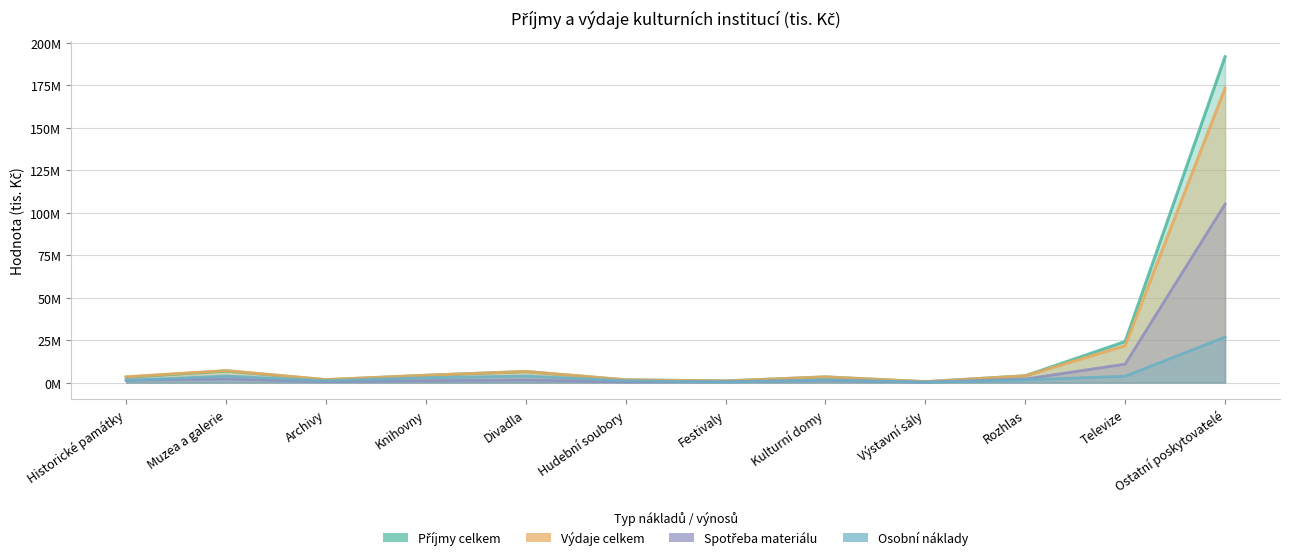

How many categories are shown in the chart?

12